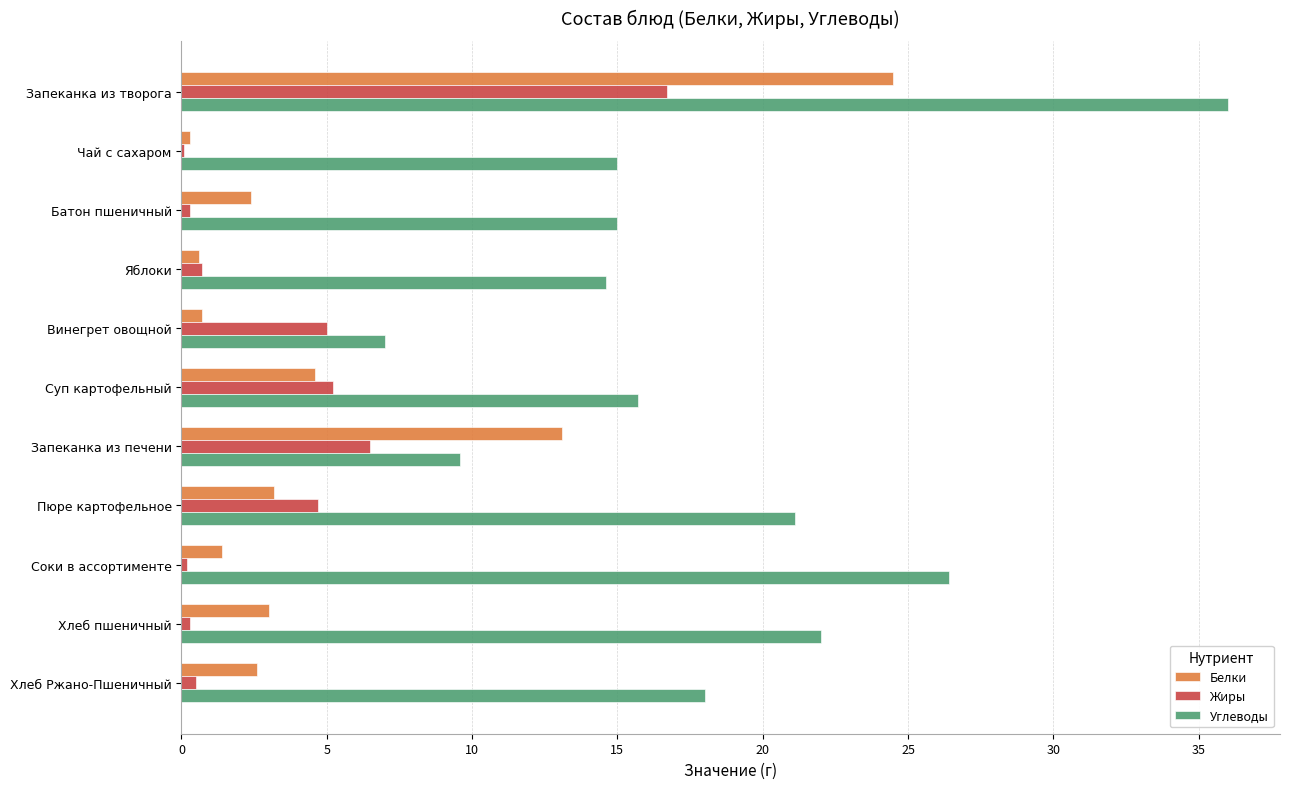

At which category does the chart reach its peak across all series?

Запеканка из творога